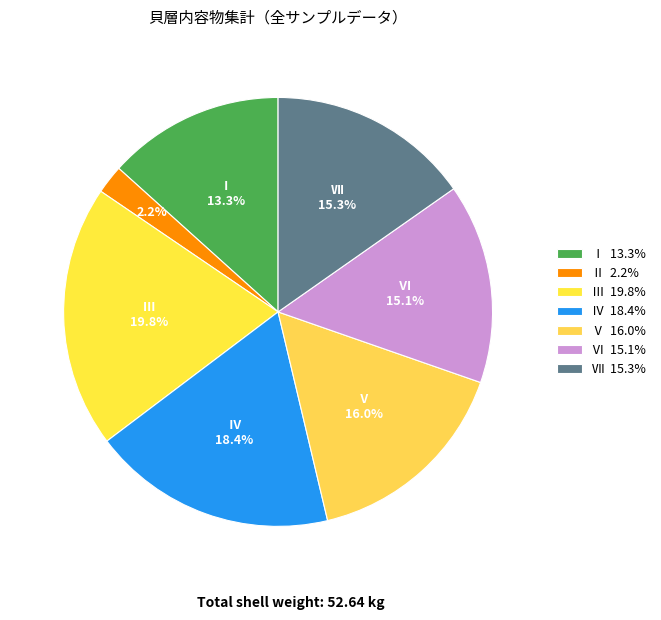

Is there a majority slice in this chart?

No